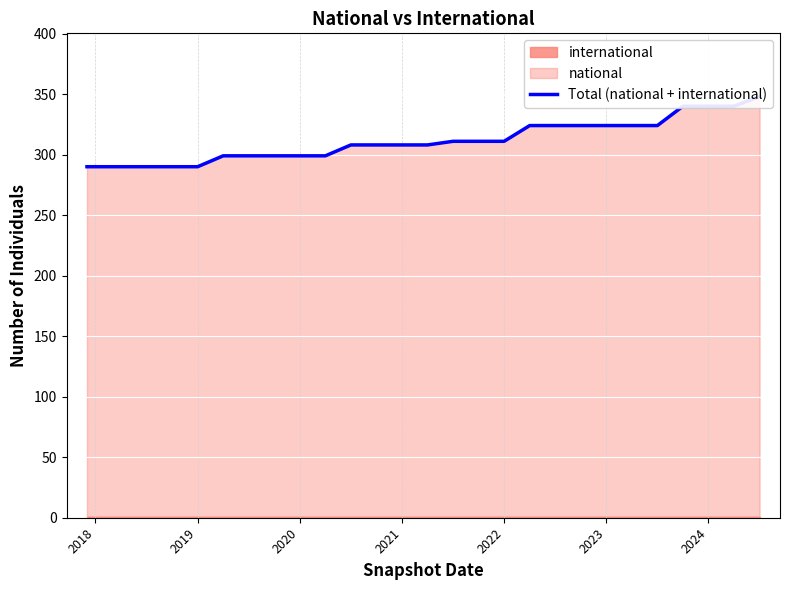

How many data points are above 308?

13